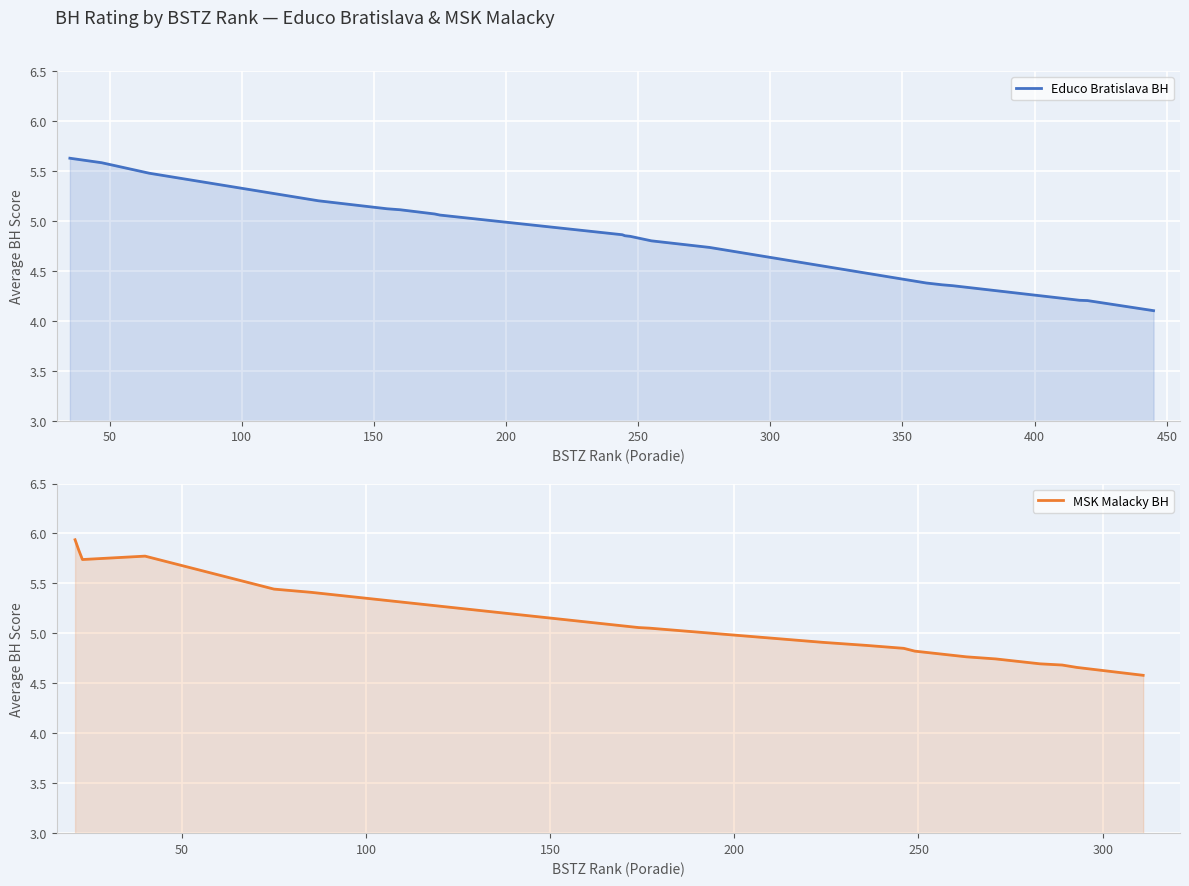

What is the smallest value displayed?

4.1